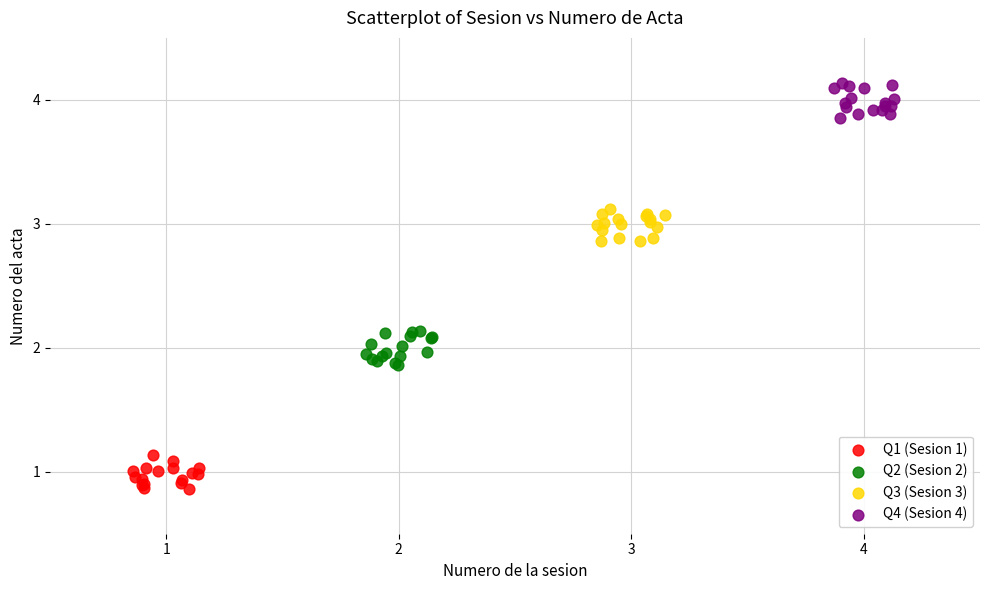

Which series contains the lowest Y value?

Q1 (Sesion 1)